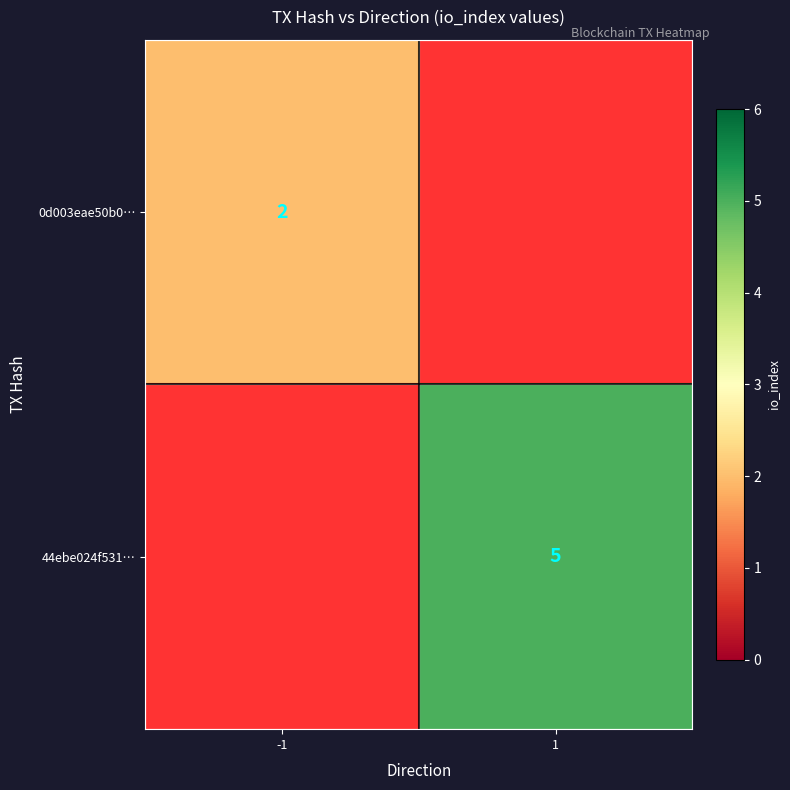

The value of 44ebe024f531… at 1 is 5. True or false?

True